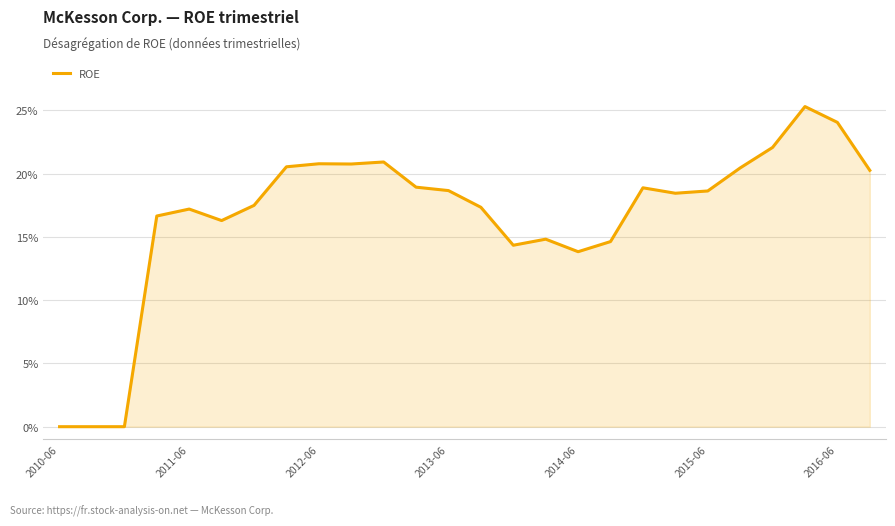

Does the chart have visible grid lines?

Yes